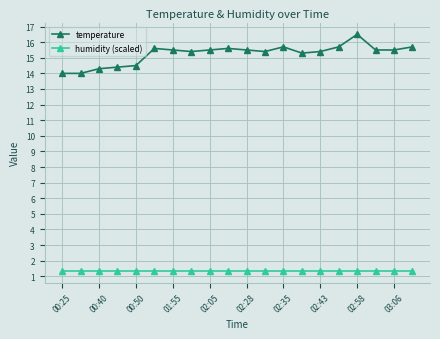

What is the minimum value for temperature?

14.0